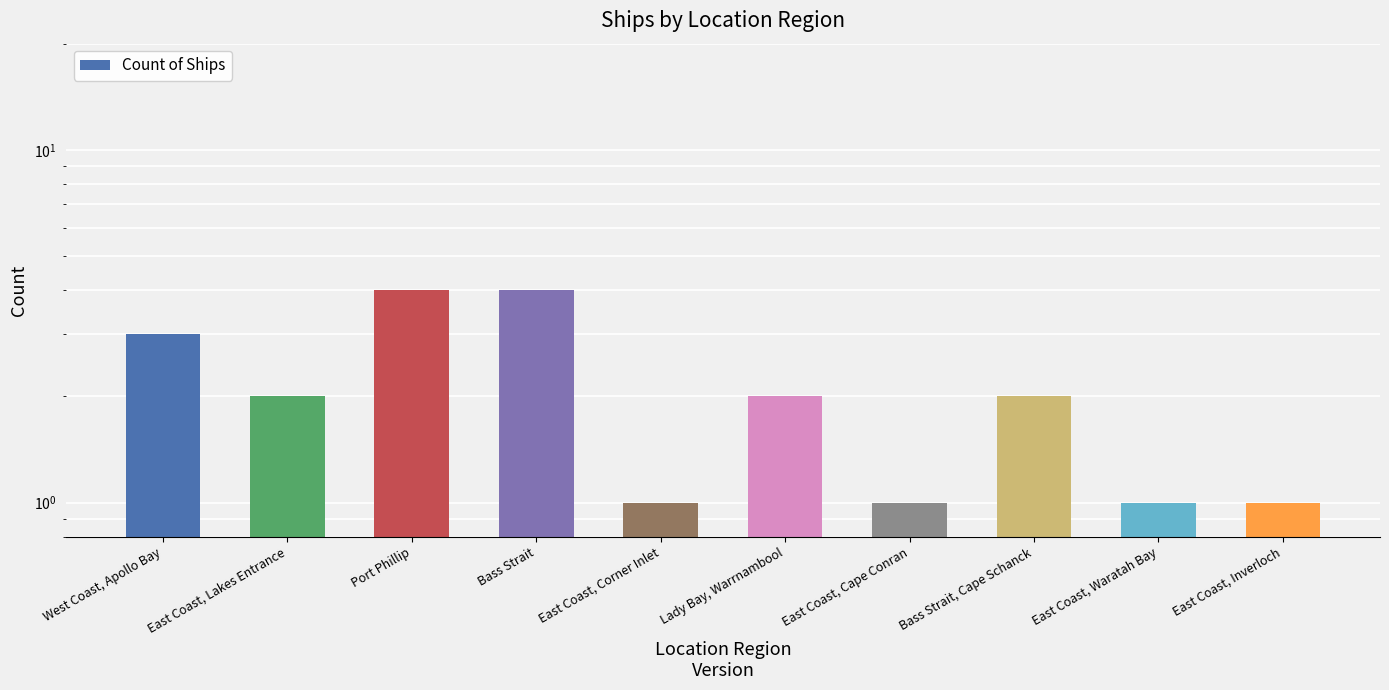

What is the average value?

2